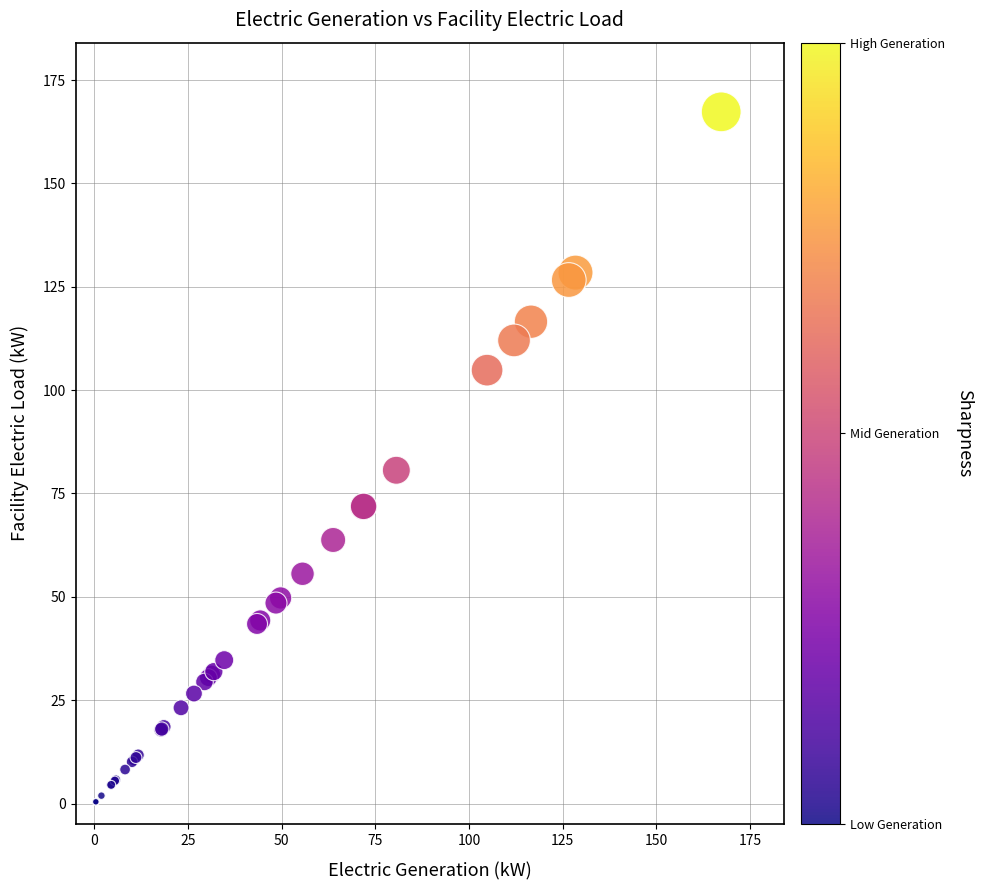

What Y value in the scatter plot is closest to 83?

80.6